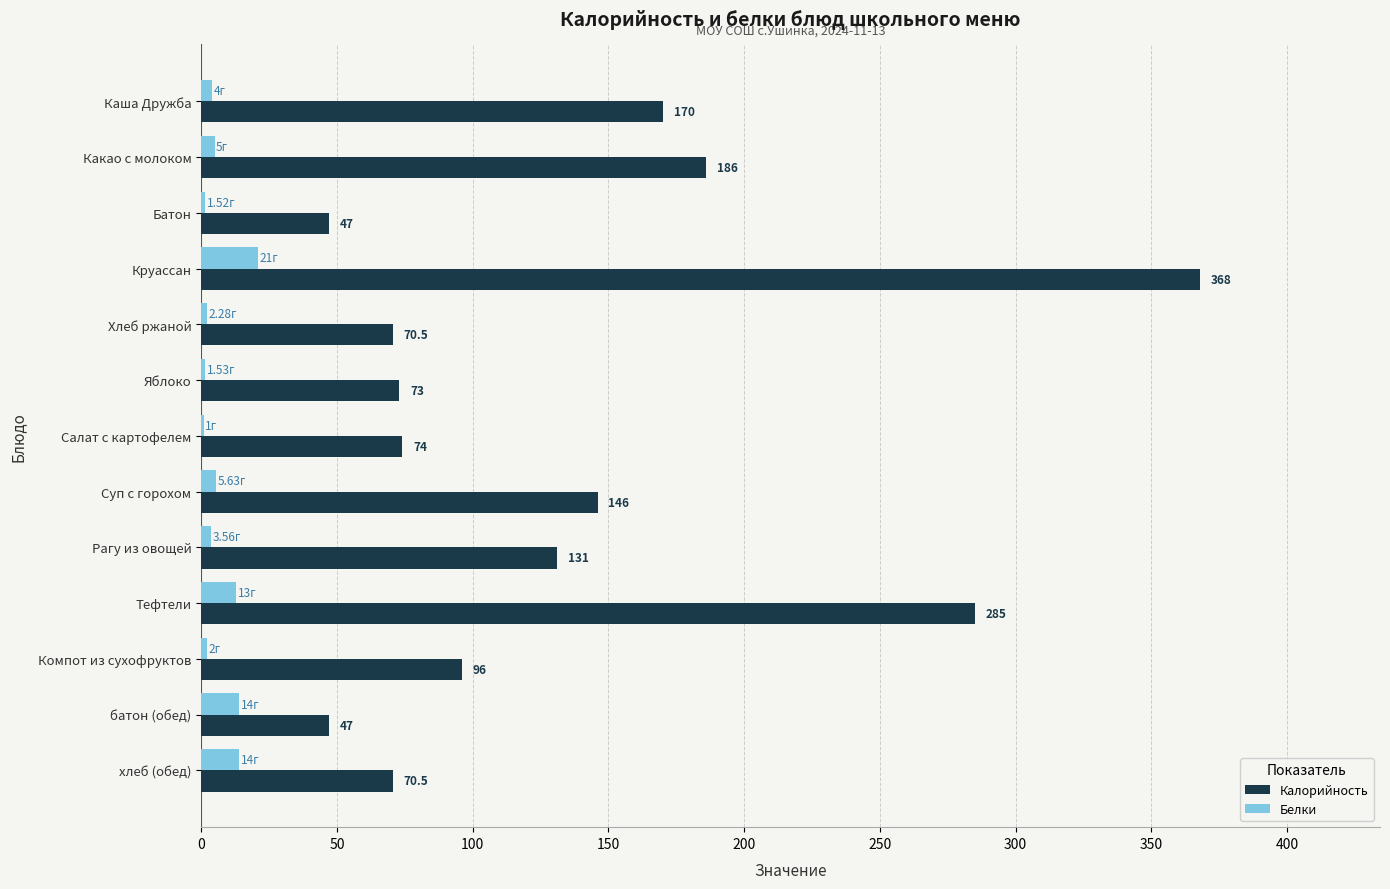

At which category does the chart reach its peak across all series?

Круассан